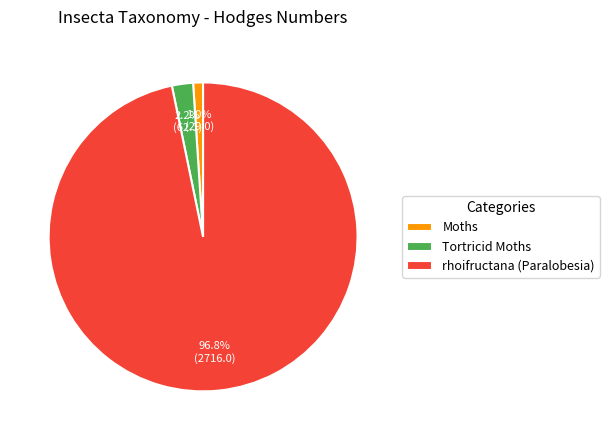

How many segments does this pie chart have?

3